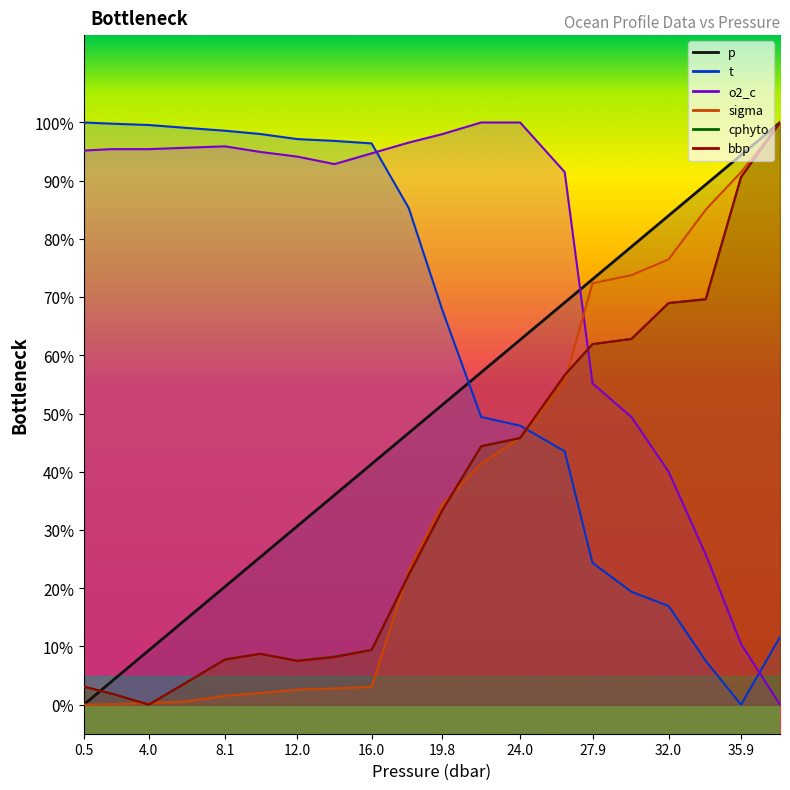

Reading left to right, list all the values displayed in this chart.

p: 0.0	4.0	9.3	14.7	20.3	25.3	30.7	36.0	41.3	46.7	51.5	57.1	62.7	69.1	73.1	78.7	84.0	89.3	94.4	100.0
o2_c: 95.2	95.4	95.4	95.7	95.9	94.9	94.1	92.9	94.7	96.5	98.0	100.0	100.0	91.5	55.2	49.4	40.0	25.8	10.4	0.0
bbp: 3.1	1.9	0.0	3.8	7.7	8.7	7.5	8.2	9.4	22.3	33.3	44.4	45.8	56.6	61.9	62.8	69.0	69.6	90.6	100.0
sigma: 0.0	0.1	0.3	0.5	1.5	2.0	2.6	2.8	3.0	23.0	34.4	41.4	45.8	55.4	72.4	73.8	76.5	85.0	91.5	100.0
cphyto: 3.1	1.9	0.0	3.8	7.8	8.7	7.5	8.2	9.4	22.3	33.3	44.4	45.8	56.6	61.9	62.9	69.0	69.6	90.6	100.0
t: 100.0	99.8	99.6	99.1	98.6	98.0	97.1	96.8	96.4	85.3	67.9	49.4	47.9	43.5	24.3	19.4	16.9	7.5	0.0	11.6